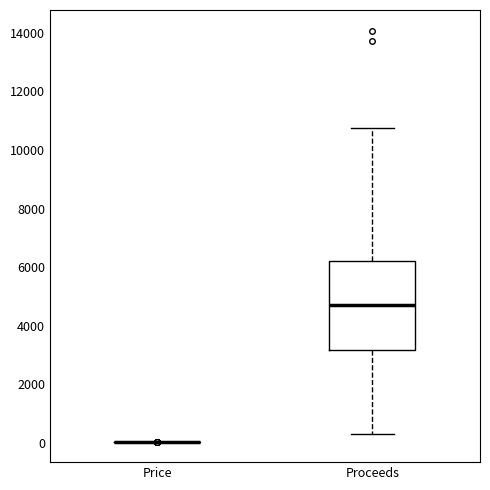

Reading left to right, read every box against the y-axis: the position of its median line, the range the box covers, and the ends of its whiskers. The values are not printed on the chart, so give them approximately, as read against the axis.

Price: box collapsed to a line at 0, whiskers 0 to 0
Proceeds: median 4800, box 3200 to 6200, whiskers 400 to 10800